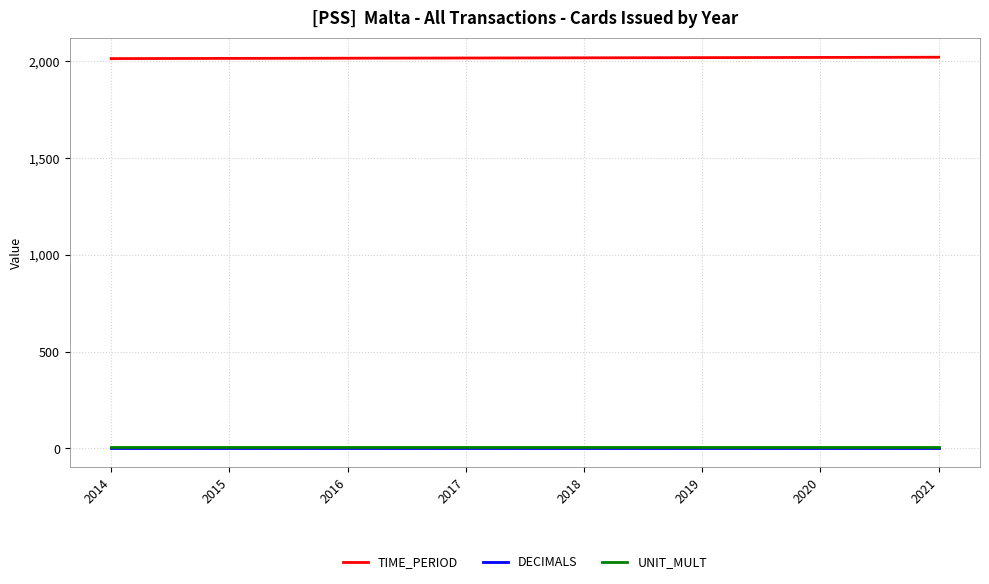

True or false: DECIMALS and TIME_PERIOD intersect in this chart.

False